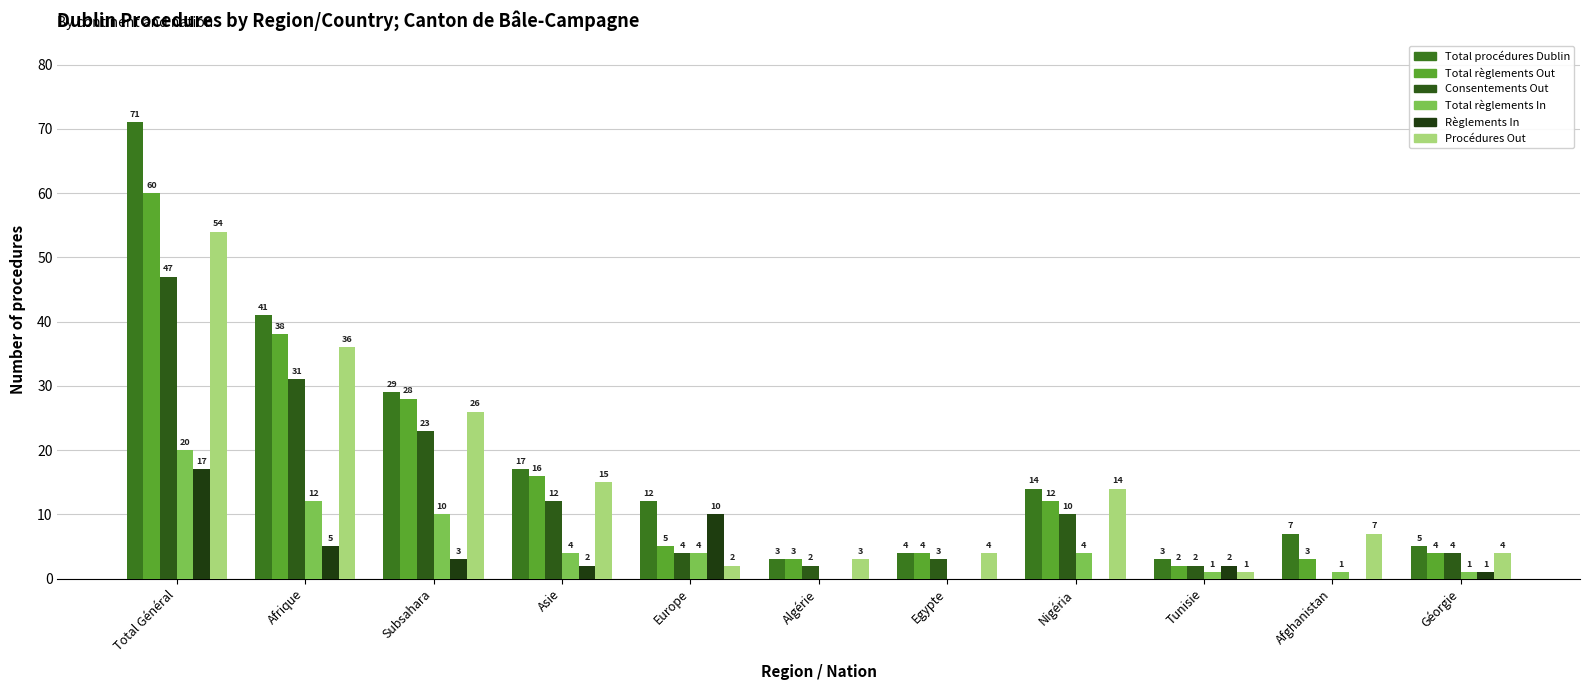

Is it true that Total procédures Dublin equals 3 at Tunisie?

True